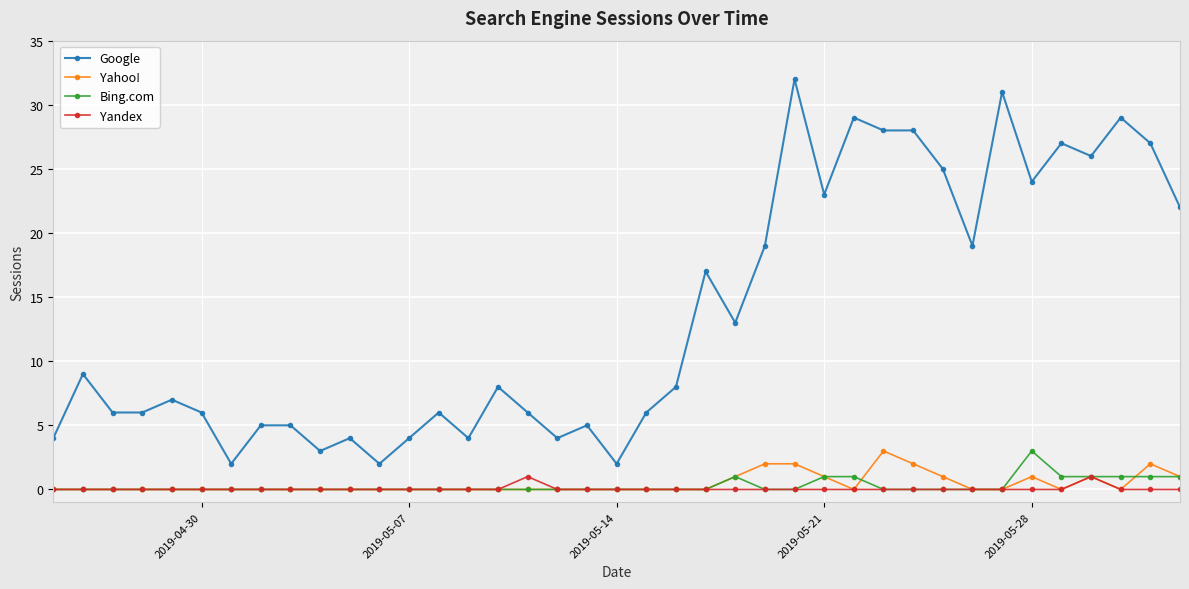

What are all the series names shown in the legend?

Google, Yahoo!, Bing.com, Yandex